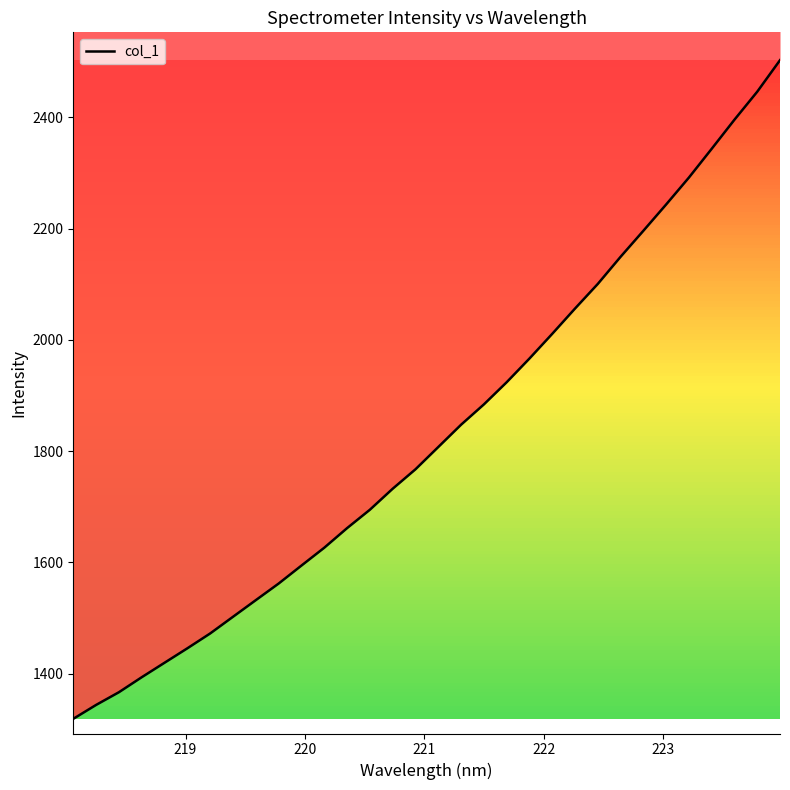

True or false: there are more than 2 points higher than both neighbors.

False